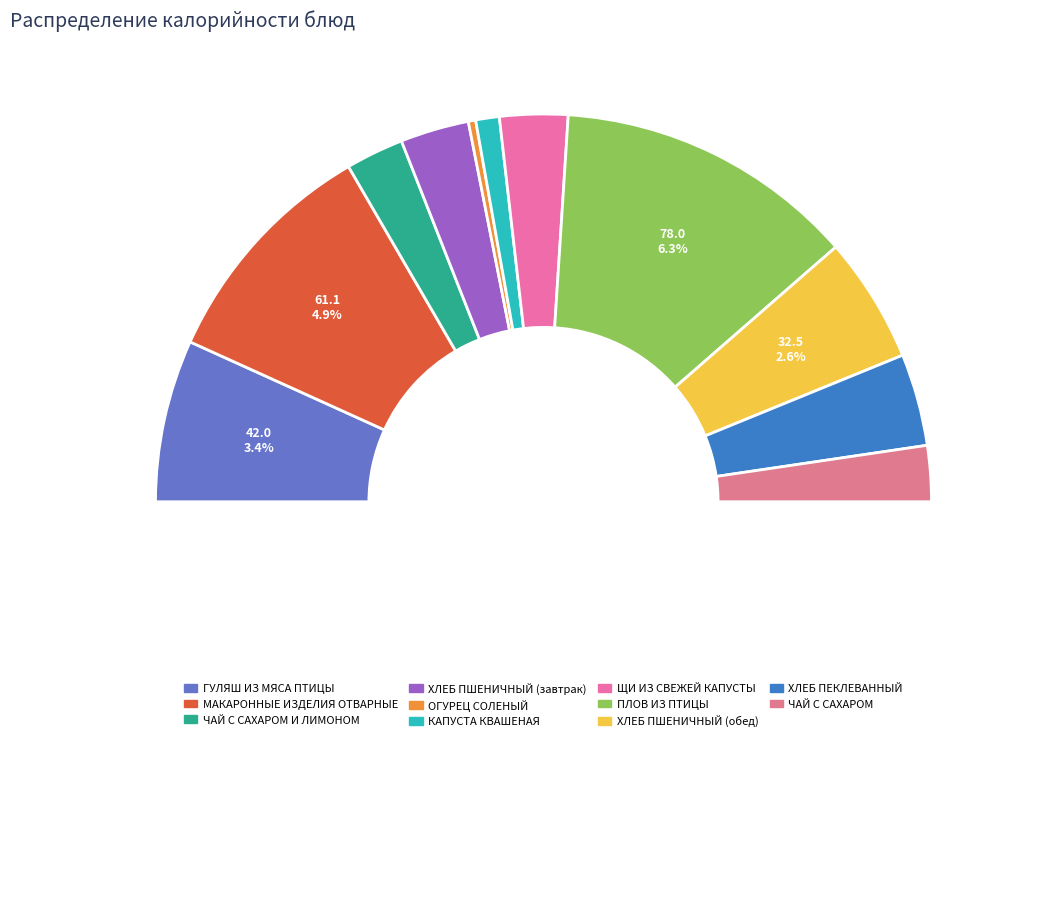

How much of the chart is everything except ПЛОВ ИЗ ПТИЦЫ?

74.9%